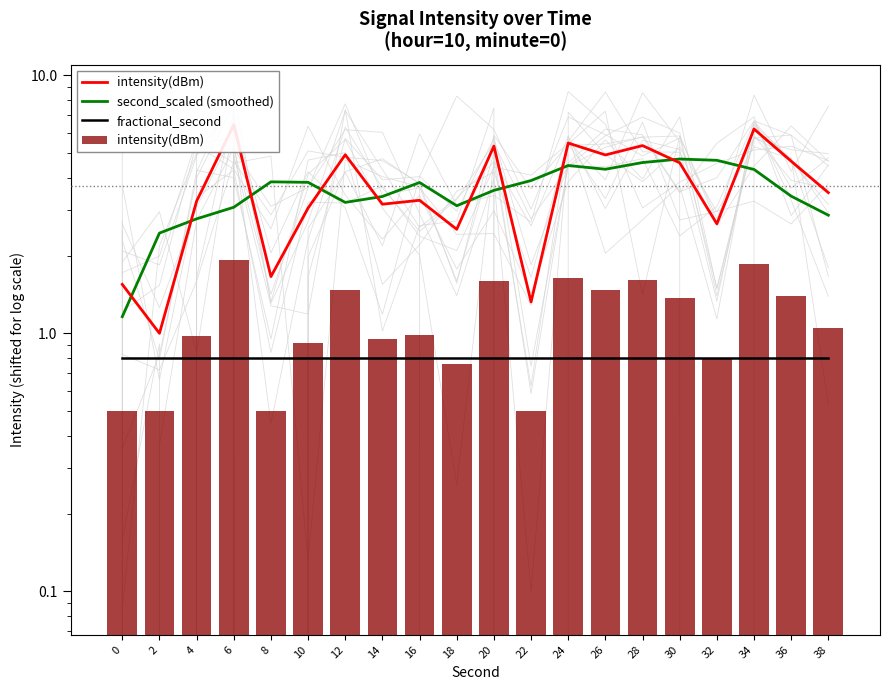

What is the sum of all fractional_second values?

16.0